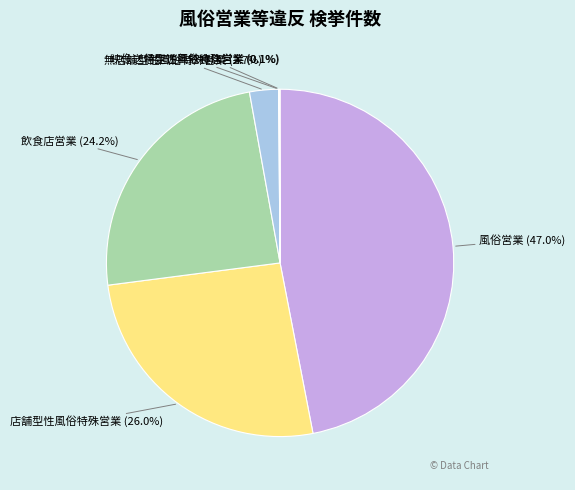

What percentage is NOT represented by 飲食店営業?

75.8%